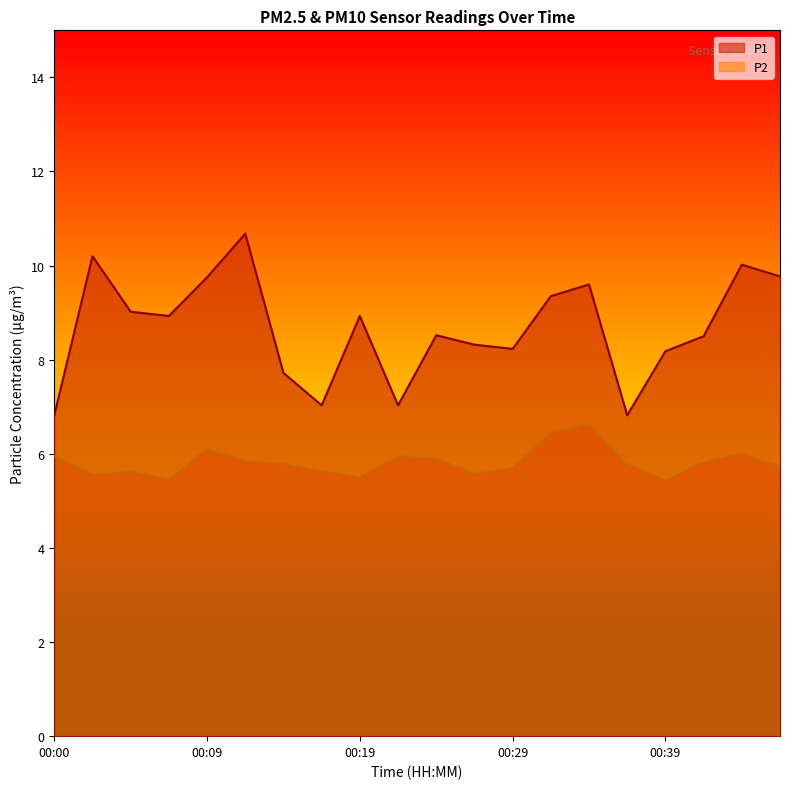

True or false: P1 and P2 cross at least once.

False